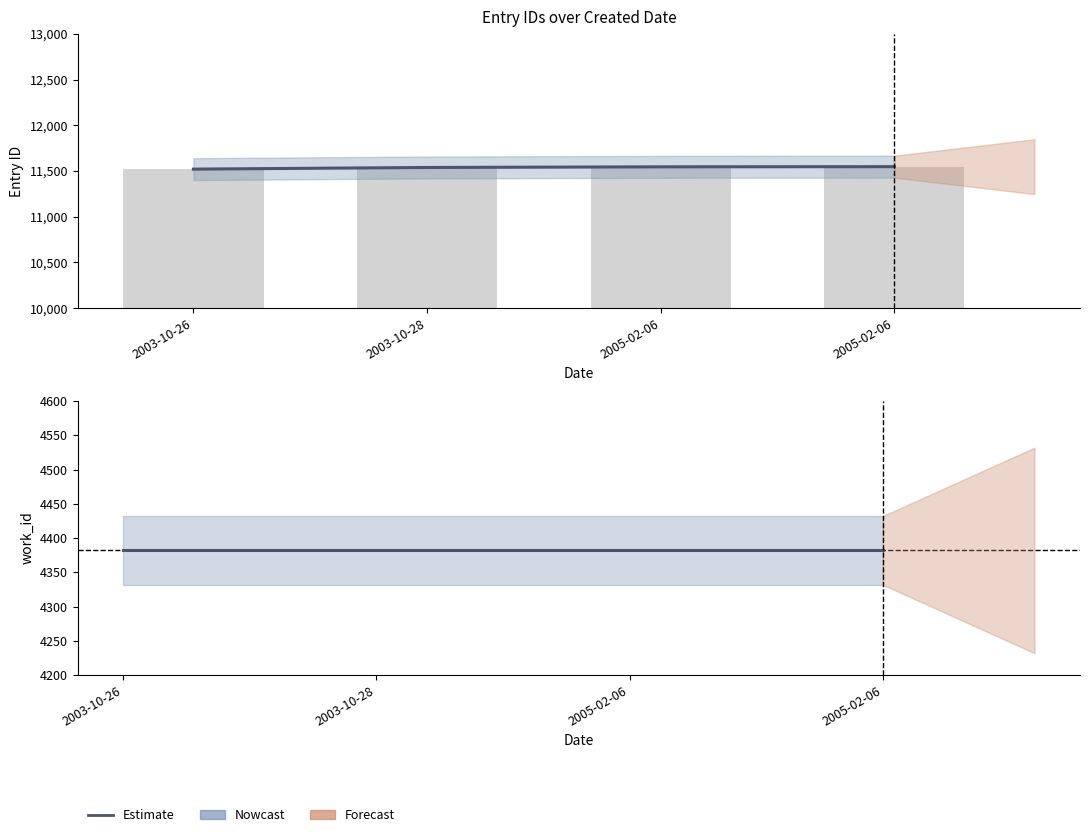

The value at 2005-02-06 is 5591. True or false?

False